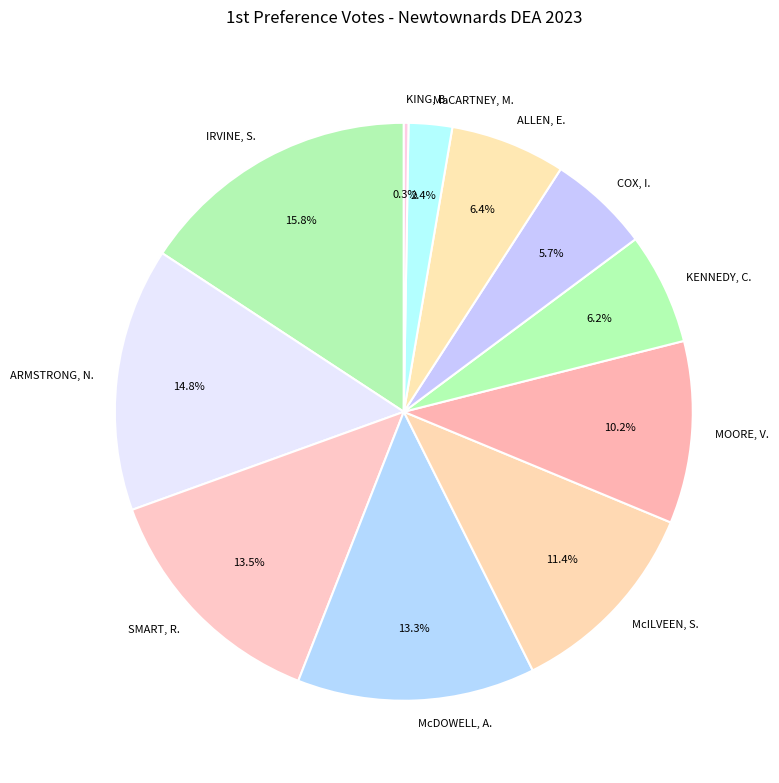

Which slice is the largest?

IRVINE, S.